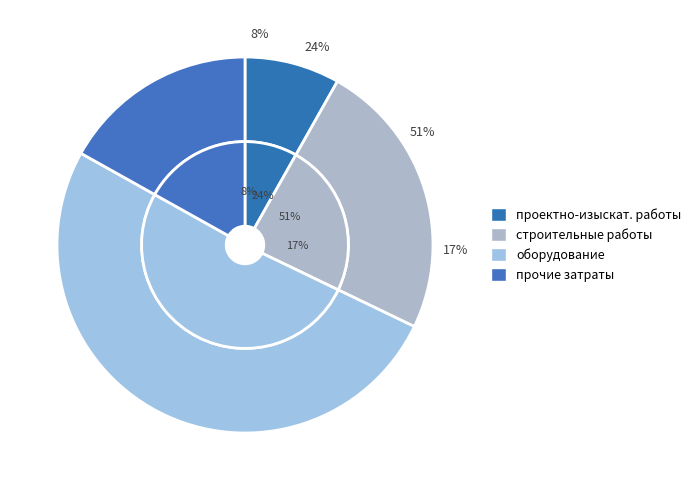

Is there a majority slice in this chart?

Yes